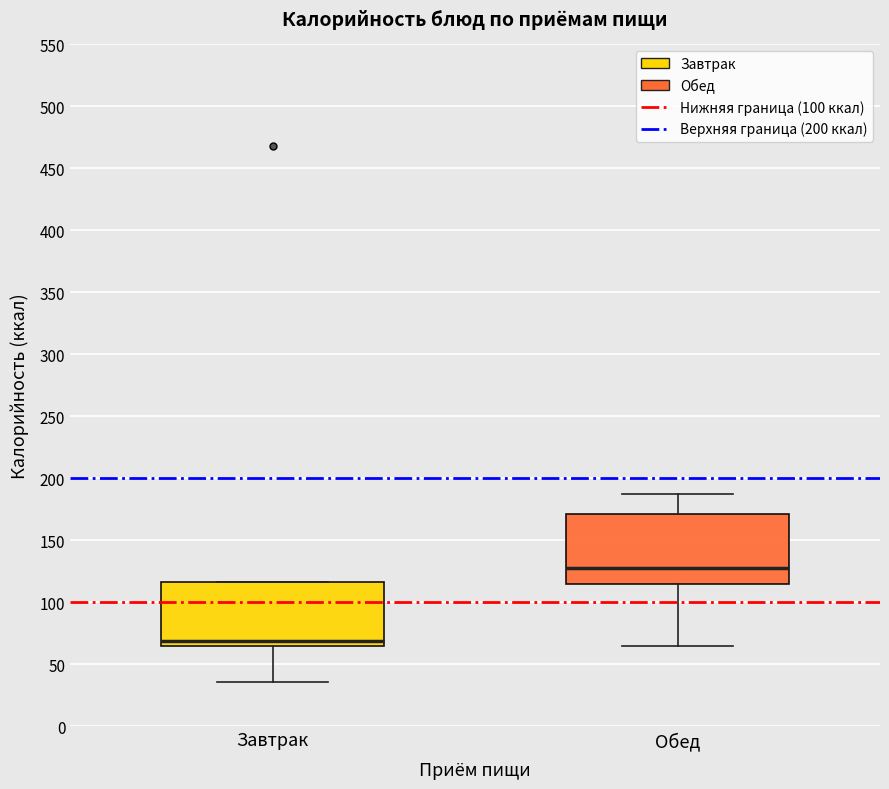

Reading left to right, read every box against the y-axis: the position of its median line, the range the box covers, and the ends of its whiskers. The values are not printed on the chart, so give them approximately, as read against the axis.

Завтрак: median 70, box 65 to 115, whiskers 35 to 115
Обед: median 130, box 115 to 170, whiskers 65 to 185